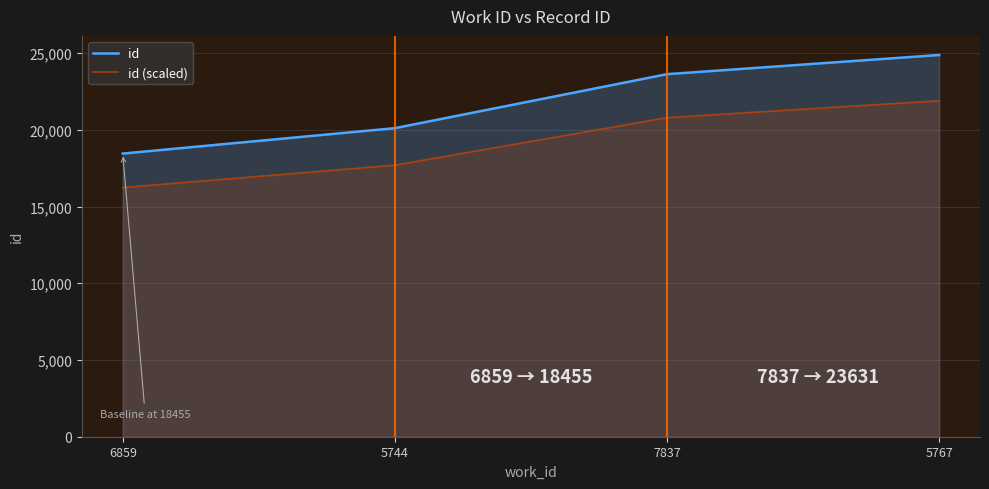

Reading left to right, transcribe all the data shown in this chart.

id: 6859=18455.0	5744=20112.0	7837=23631.0	5767=24881.0
id (scaled): 6859=16240.4	5744=17698.6	7837=20795.3	5767=21895.3